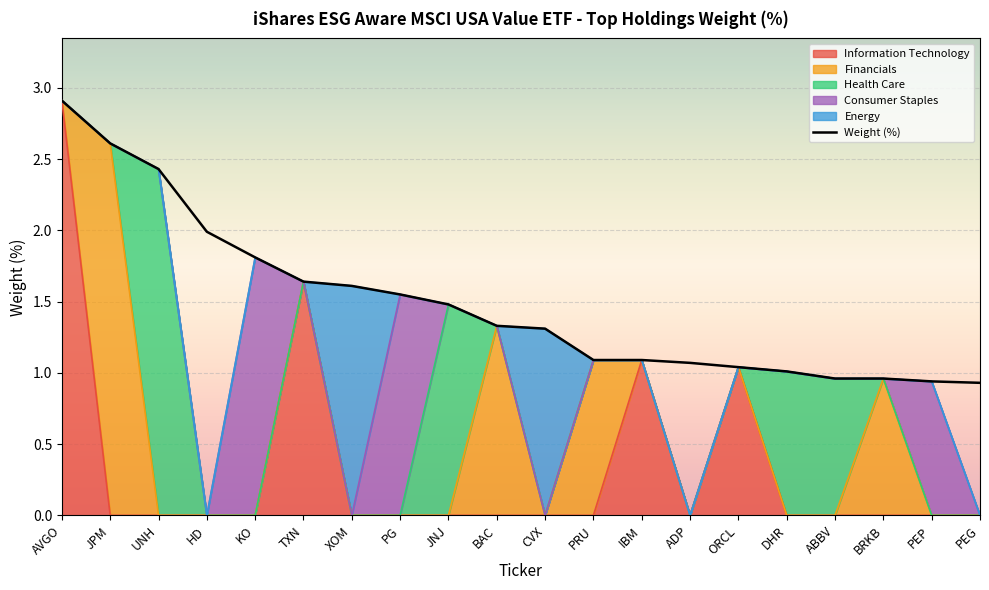

What is the difference between the maximum and minimum values?

2.0